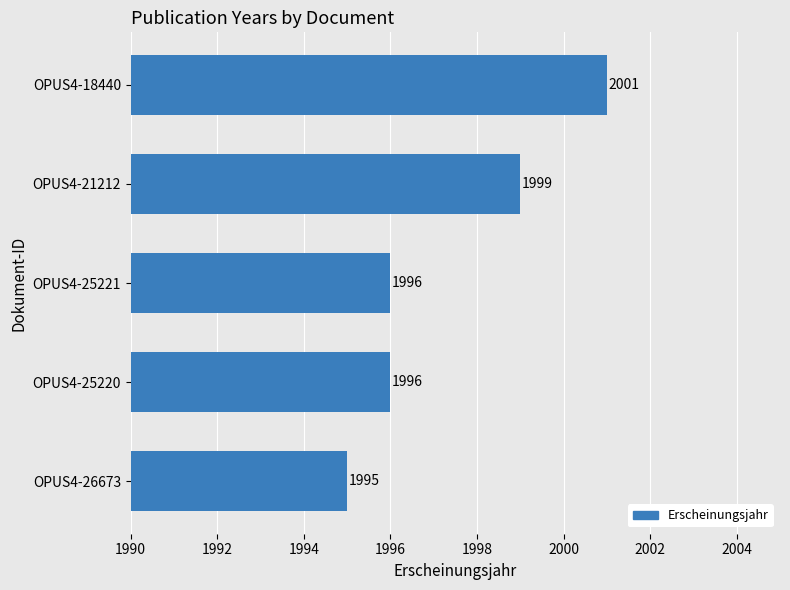

Are the bars grouped side by side (vs. stacked)?

No